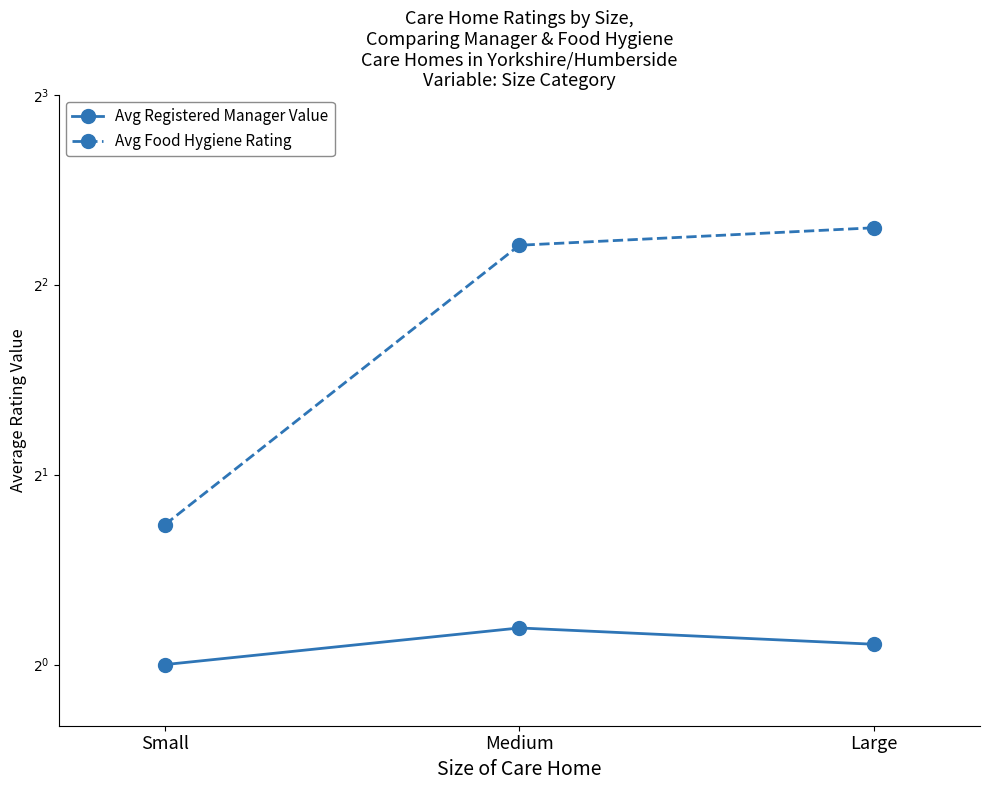

How many values in the Avg Registered Manager Value series exceed 1?

2